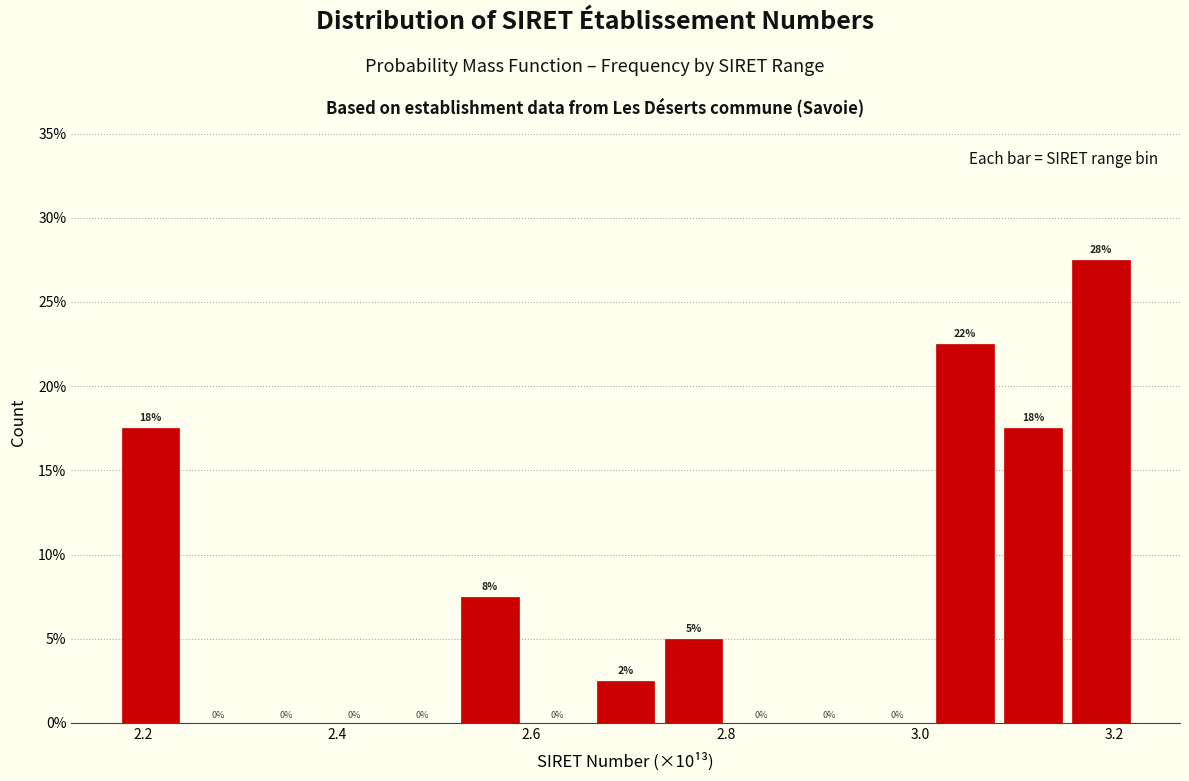

Read against the x-axis, roughly where is the centre of the tallest bar?

3.18